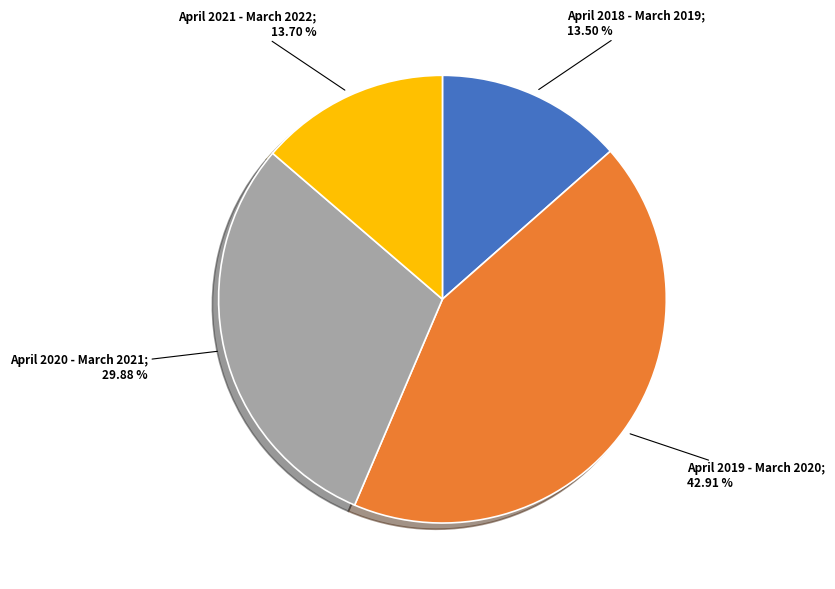

Is there any slice that represents more than half of the pie?

No